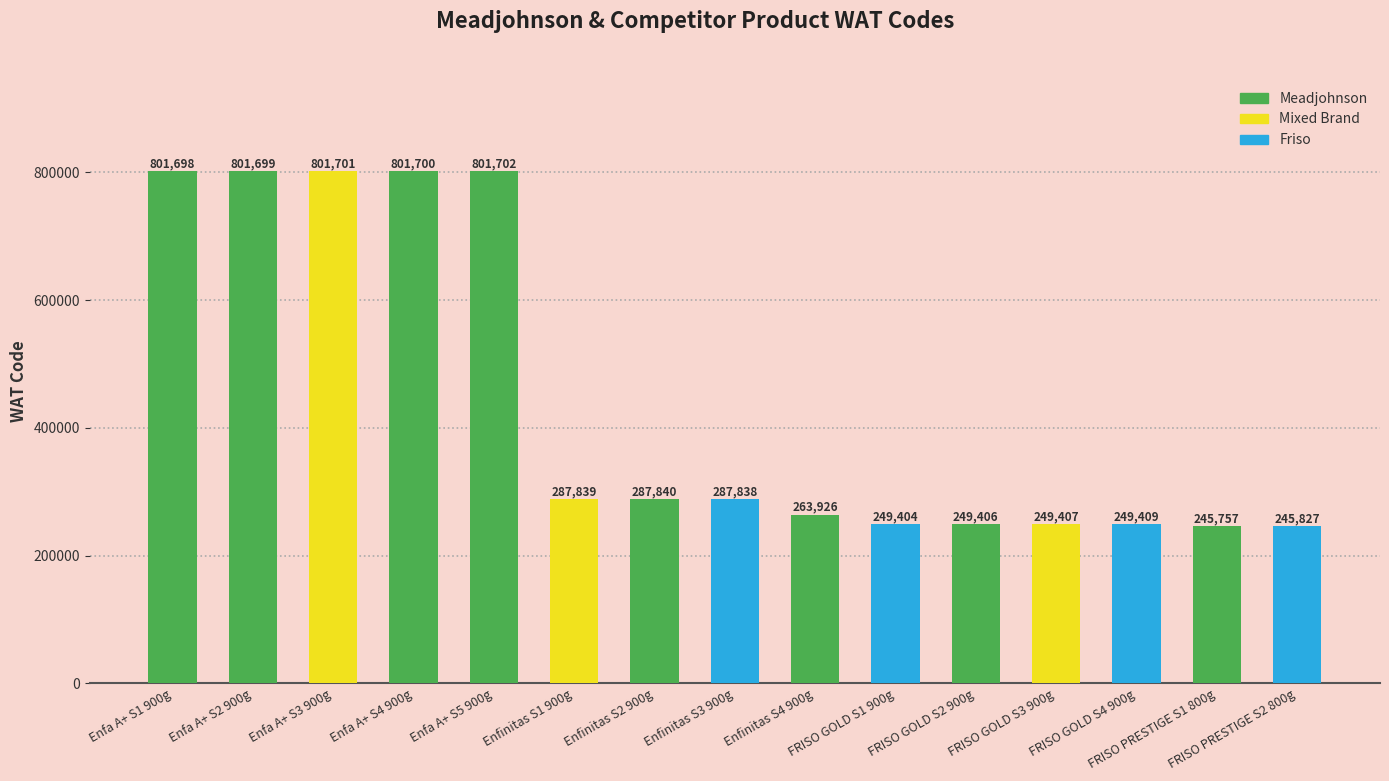

What is the sum of the values at Enfinitas S1 900g and FRISO GOLD S1 900g?

537243